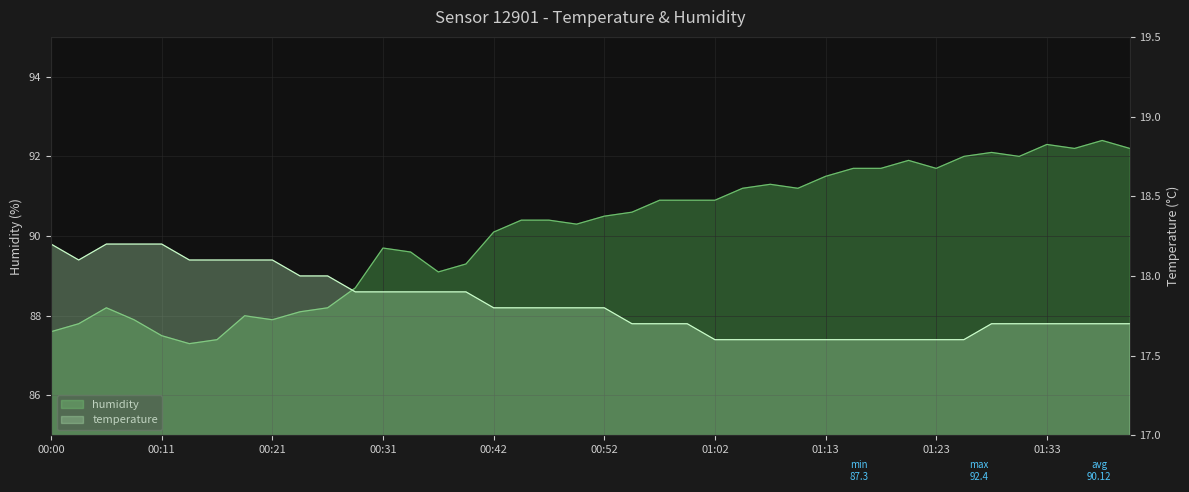

Read the humidity value at 00:13.

87.3